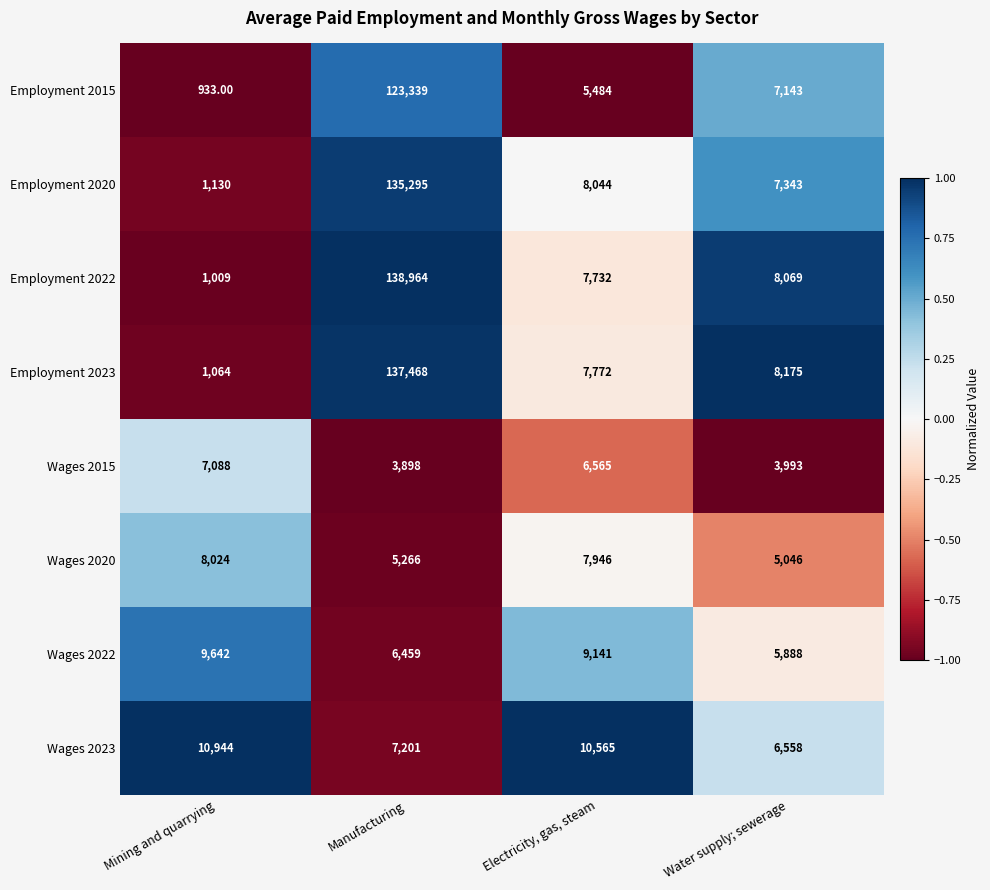

What is the difference between the Employment 2020 values at Manufacturing and Water supply; sewerage?

127952